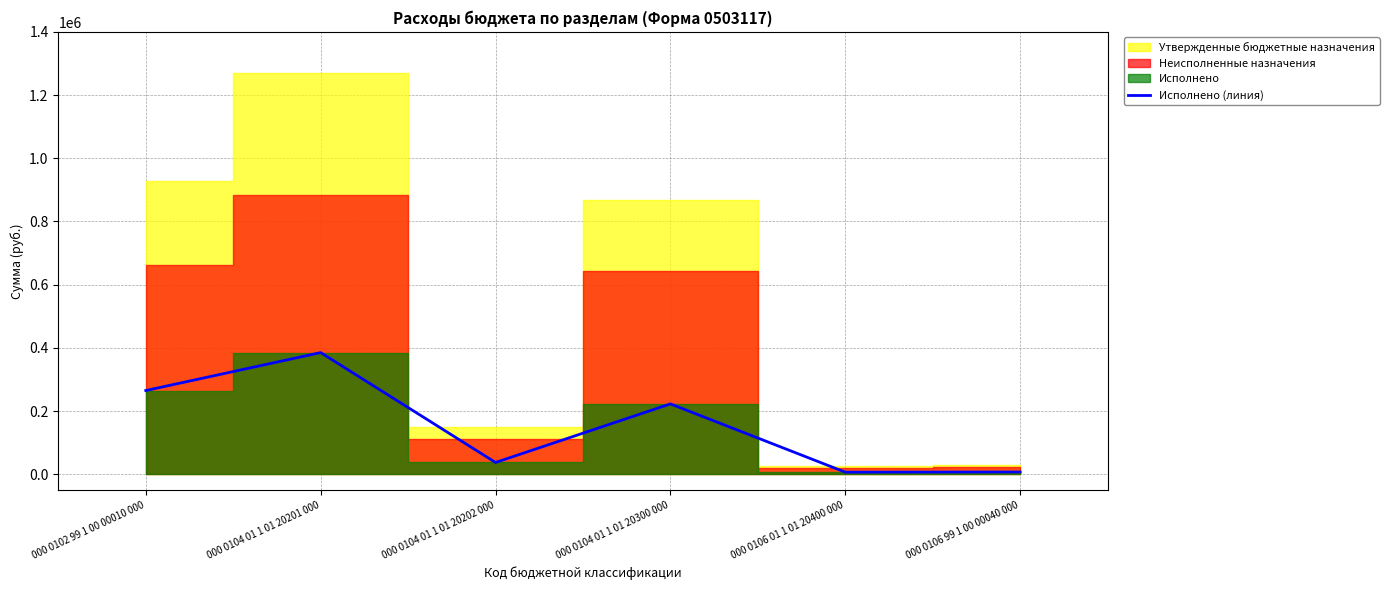

Rank the categories by value from highest to lowest.

000 0104 01 1 01 20201 000, 000 0102 99 1 00 00010 000, 000 0104 01 1 01 20300 000, 000 0104 01 1 01 20202 000, 000 0106 99 1 00 00040 000, 000 0106 01 1 01 20400 000